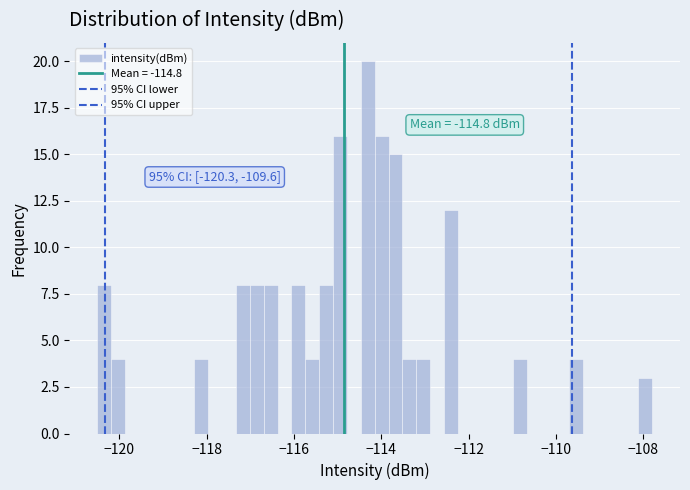

Around what value on the x-axis is the tallest bar? Give the approximate position of its centre, as read against the axis.

-114.4